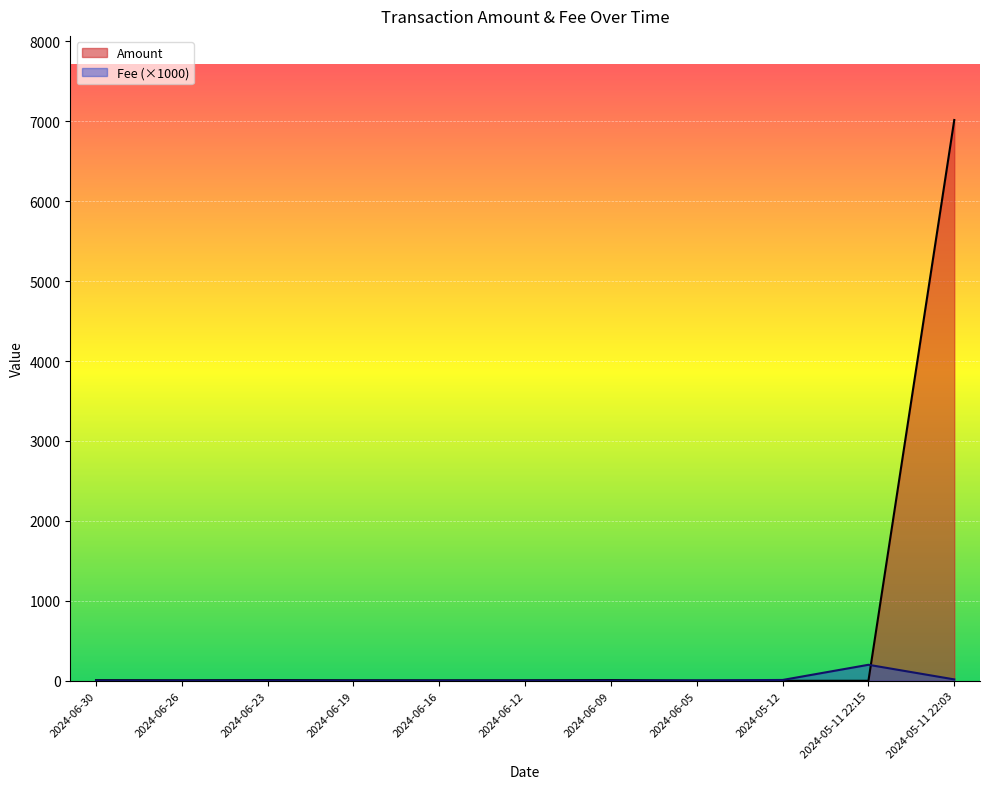

List the series in order of their peak value, lowest first.

Fee (×1000), Amount